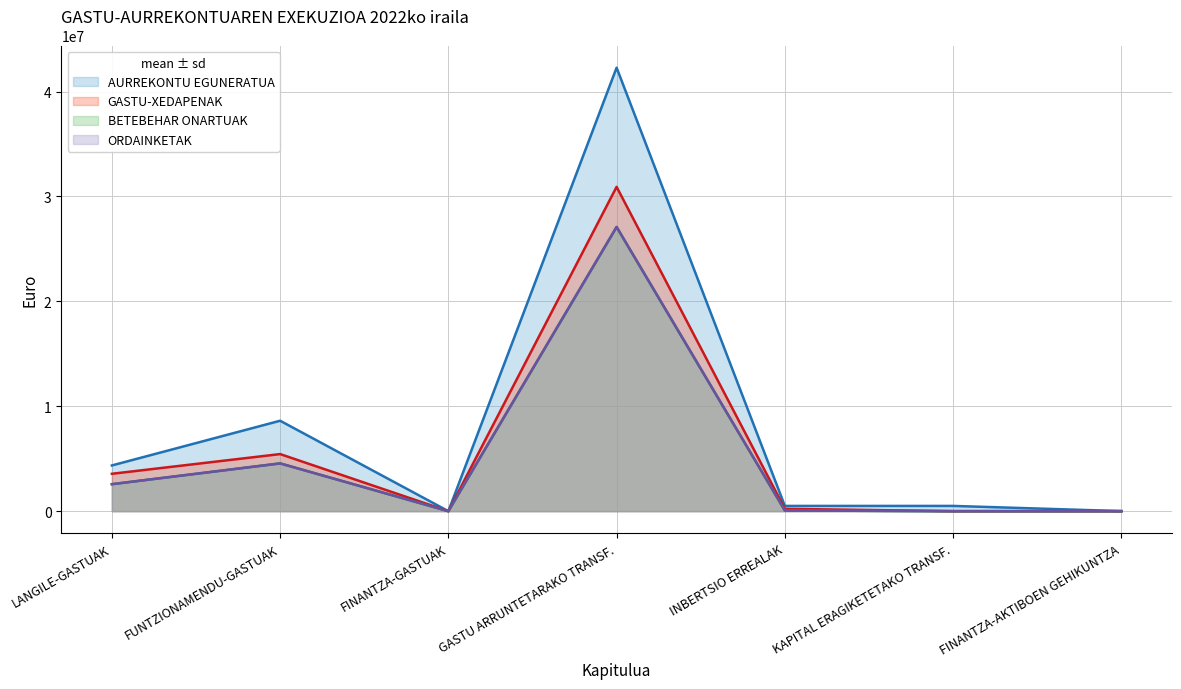

True or false: AURREKONTU EGUNERATUA and ORDAINKETAK cross at least once.

False